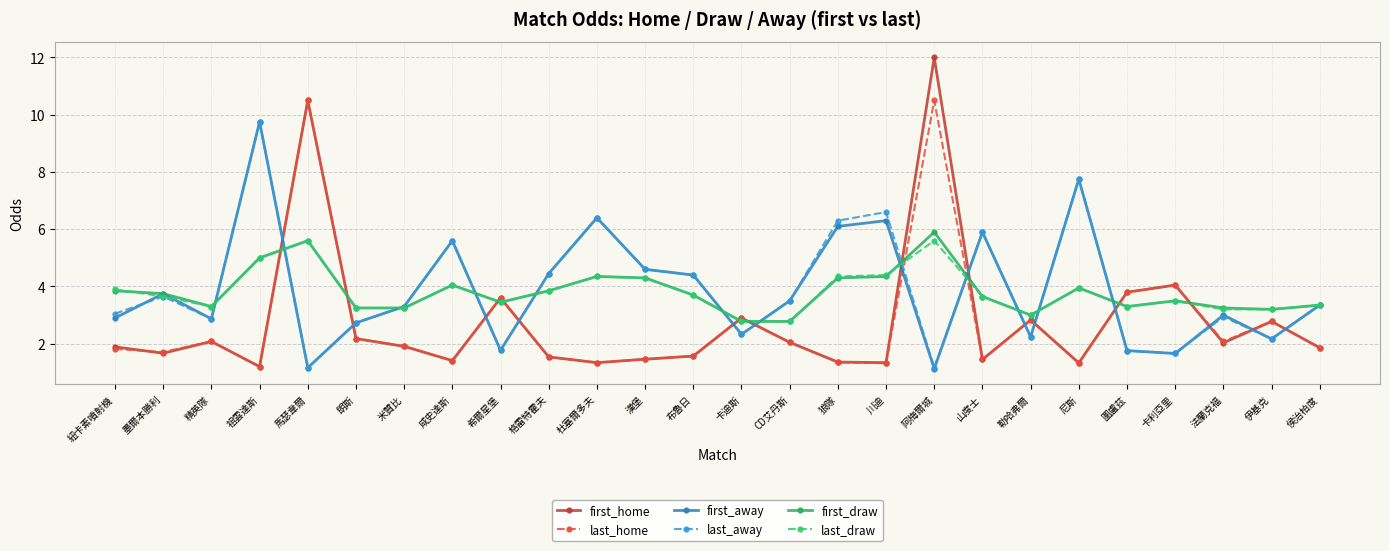

How many lines are shown in the chart?

6